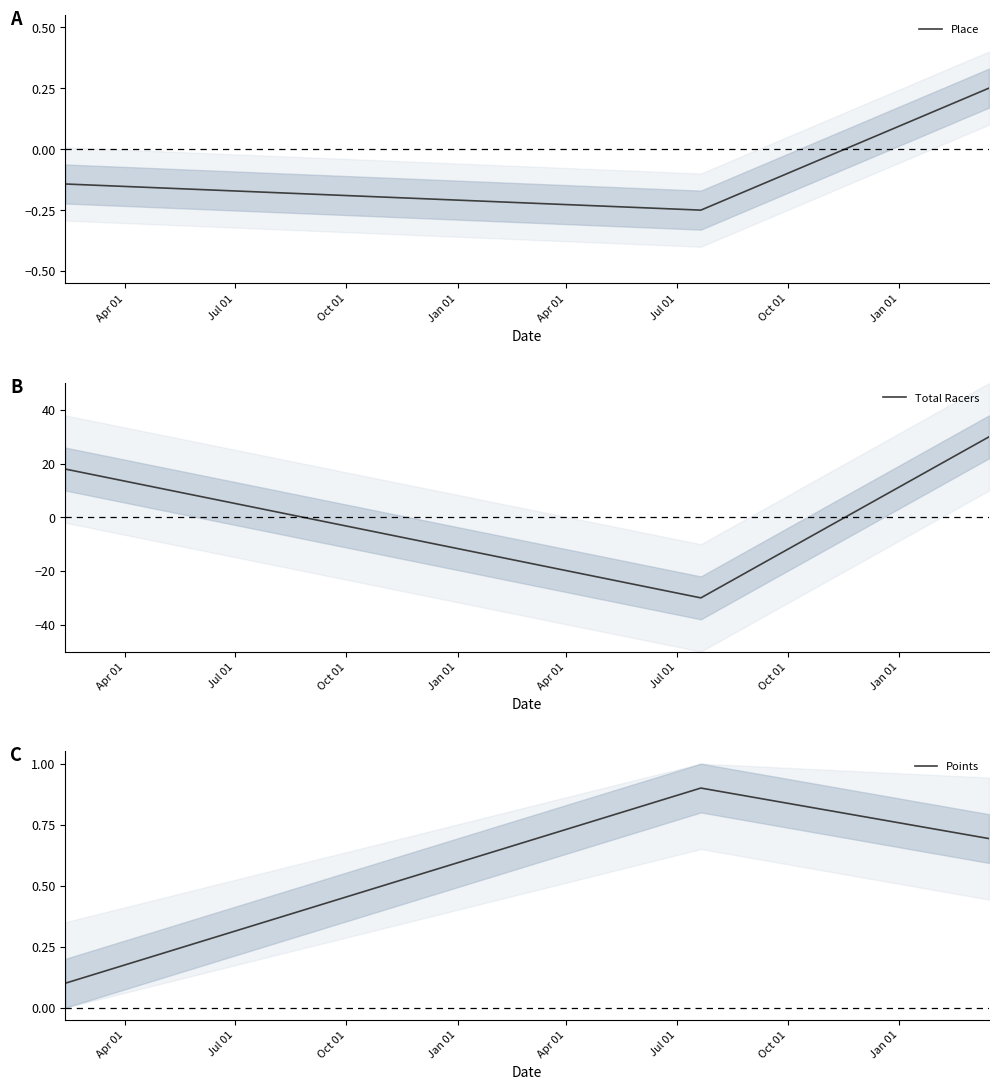

What are all the series names shown in the legend?

Place, Total Racers, Points